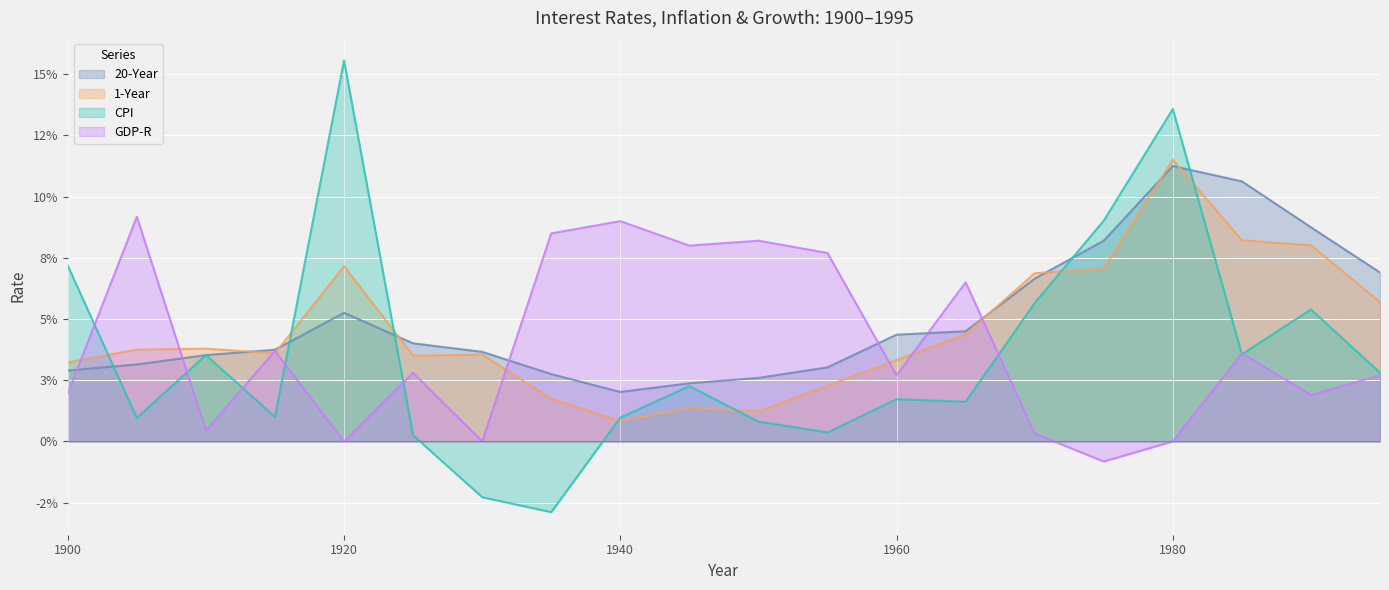

What are all the series names shown in the legend?

20-Year, 1-Year, CPI, GDP-R